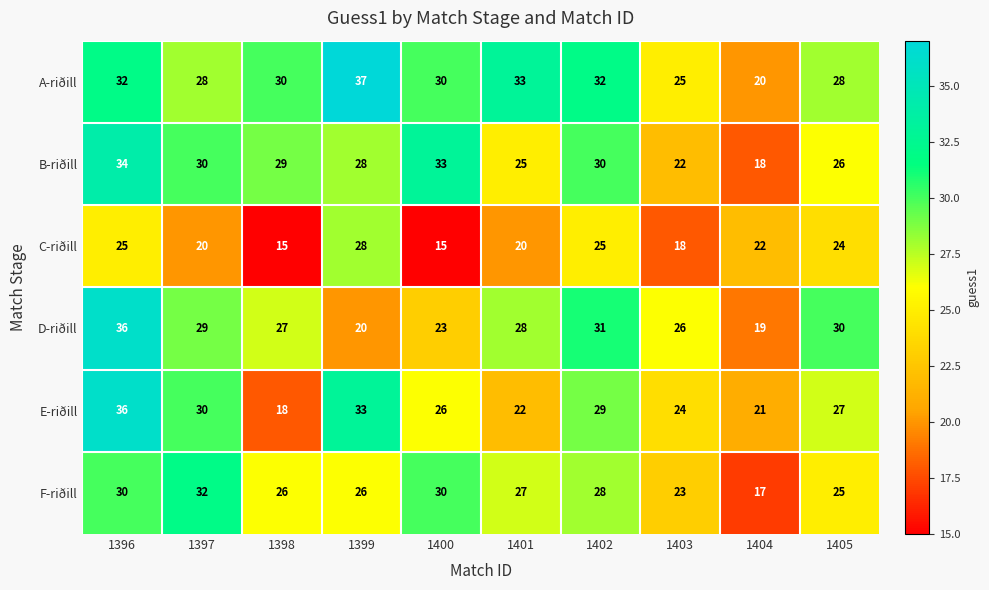

What is the total value across all series at 1400?

157